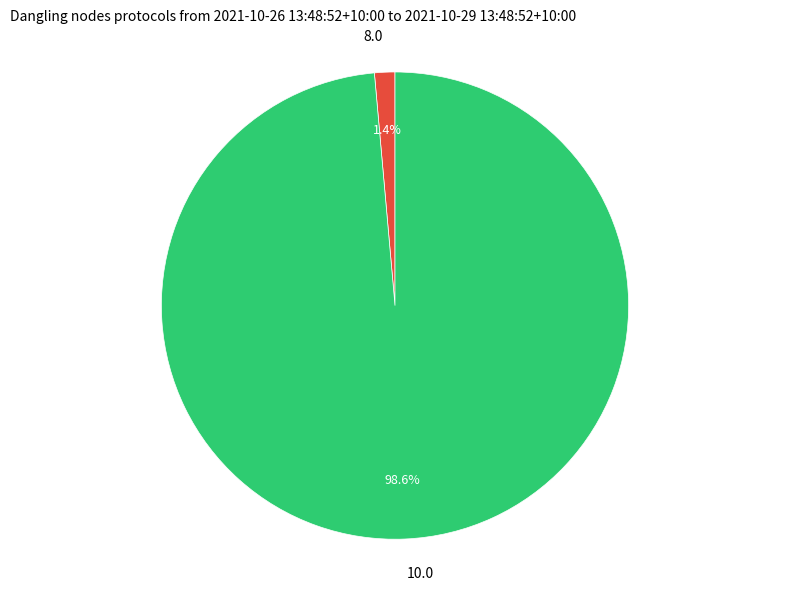

What percentage is the 10.0 slice, to the nearest percent?

99%